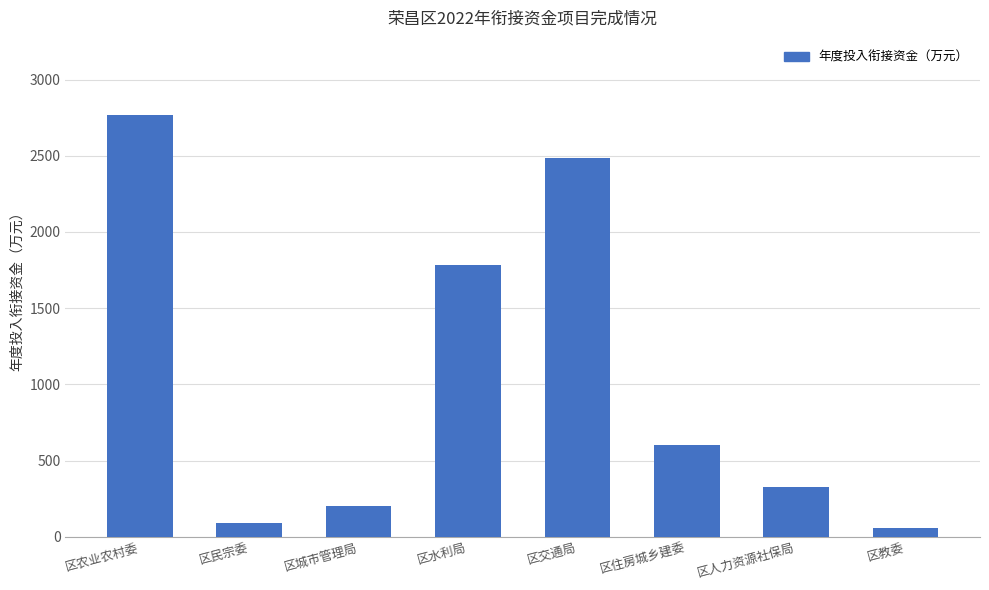

The chart shows a value of 55.0 at 区教委. True or false?

True